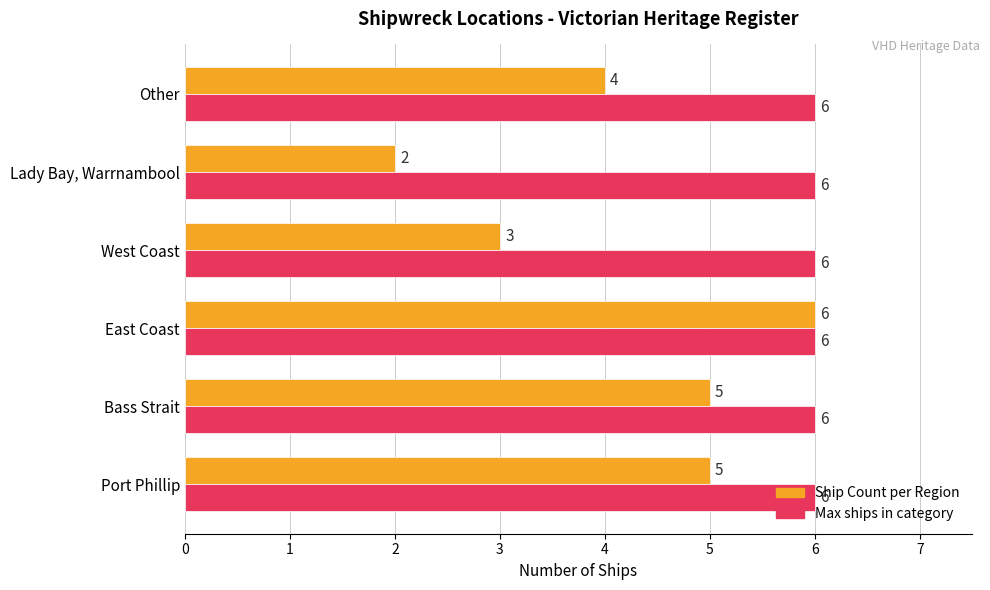

Which category has the lowest value across all series?

Lady Bay, Warrnambool